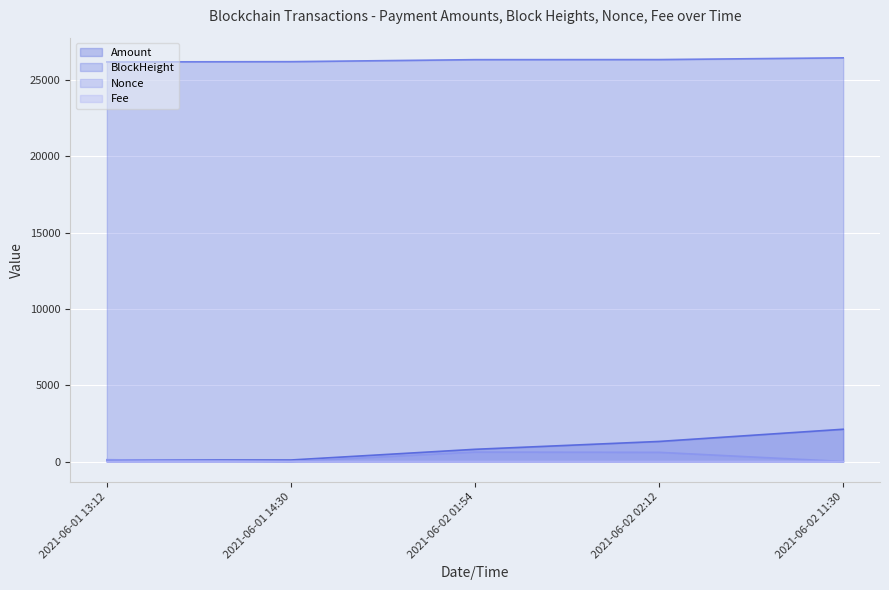

What is the label of the 3rd point from the left?

2021-06-02 01:54